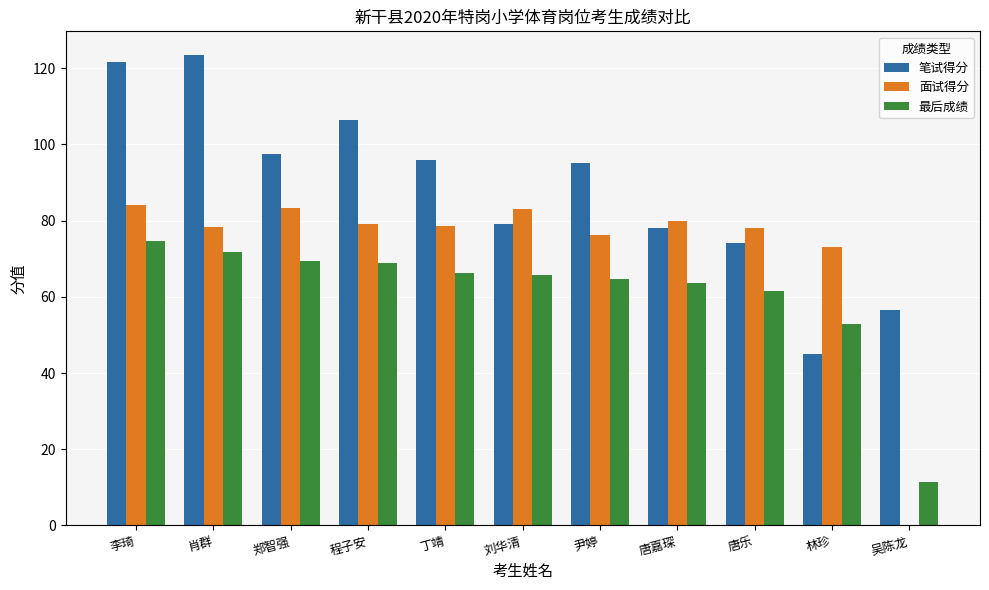

Does the chart contain stacked bars?

No